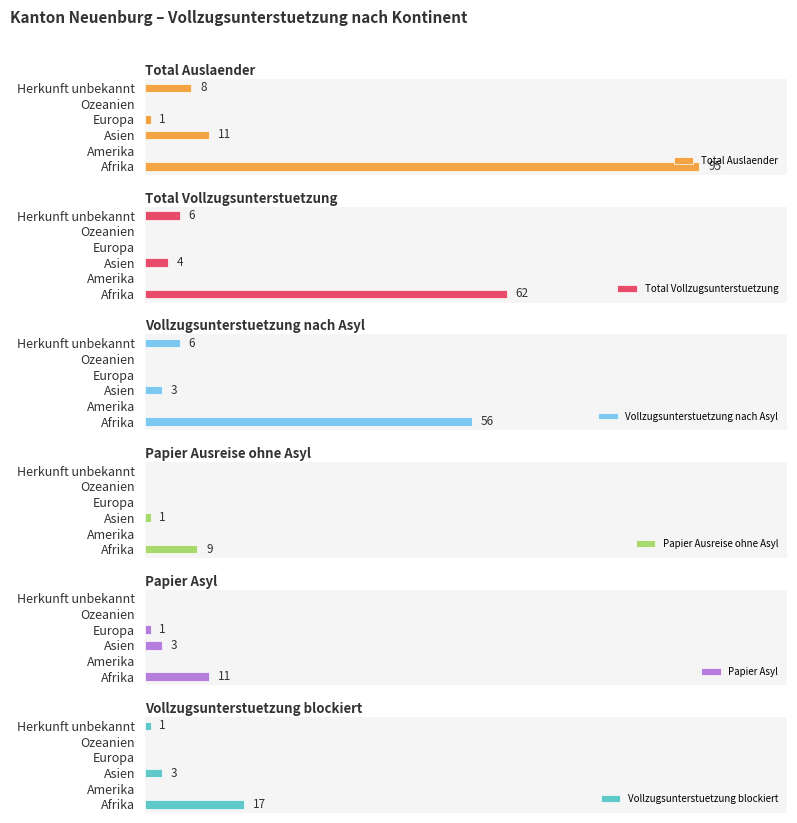

How many values in the Total Auslaender series exceed 8?

2